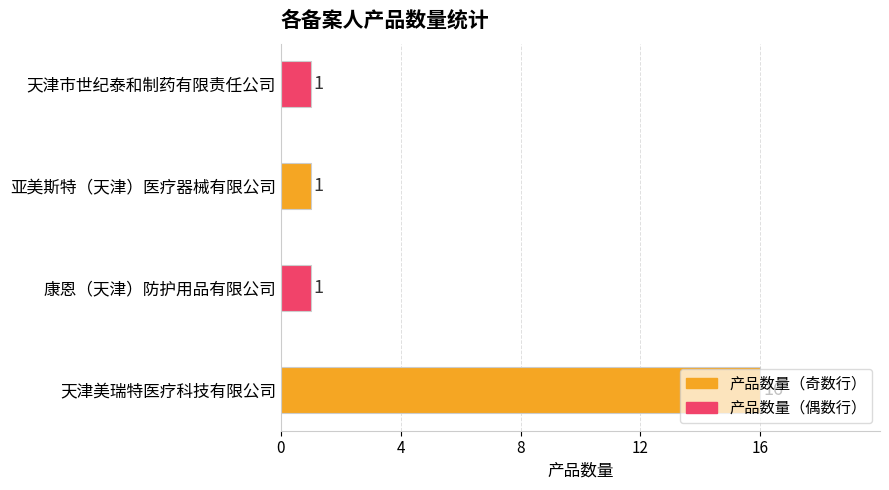

How many bars are there in total?

4